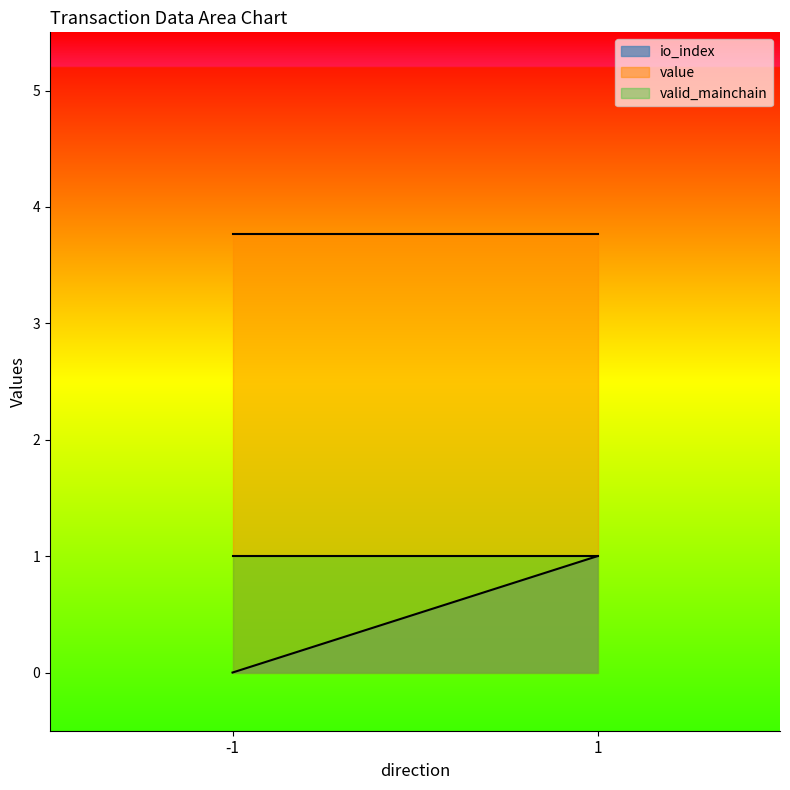

Which has a higher value, 1 or -1?

1